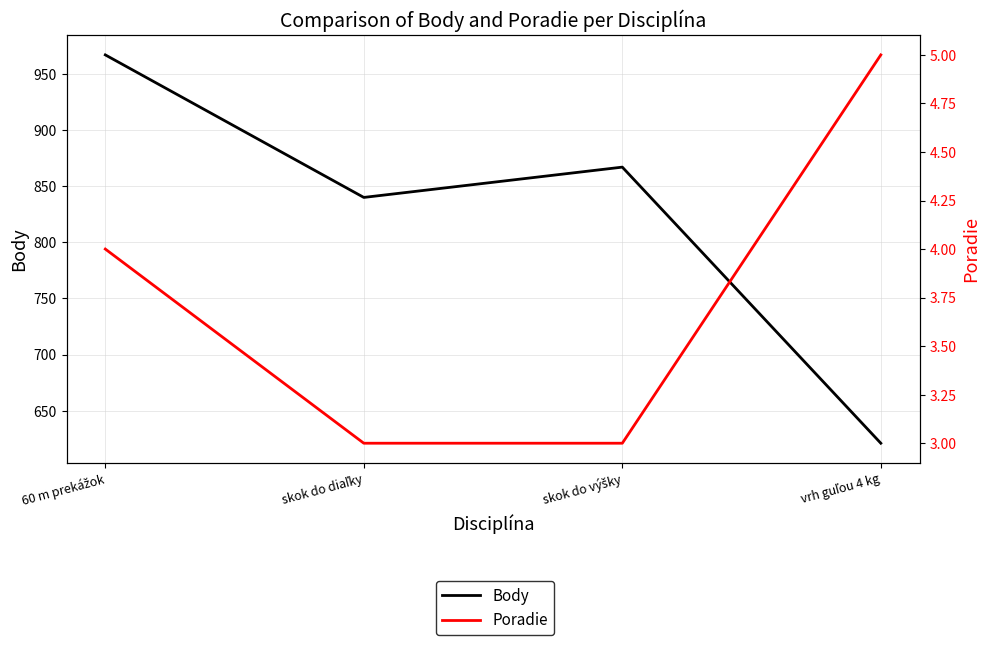

At which category is the sum across all series the highest?

60 m prekážok